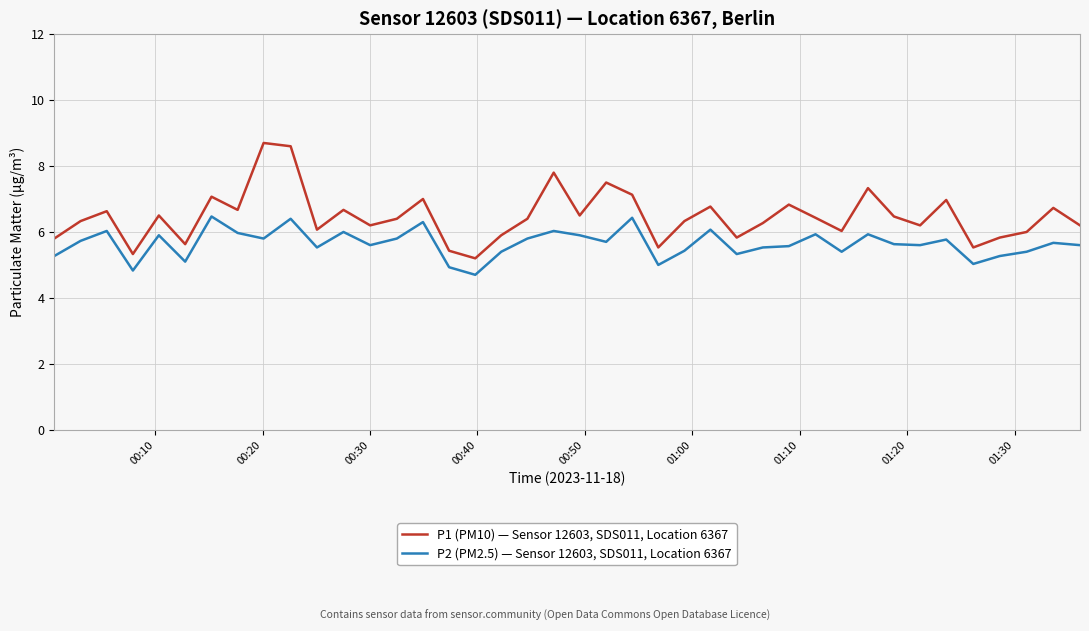

Which series has the largest range (max minus min)?

P1 (PM10) — Sensor 12603, SDS011, Location 6367